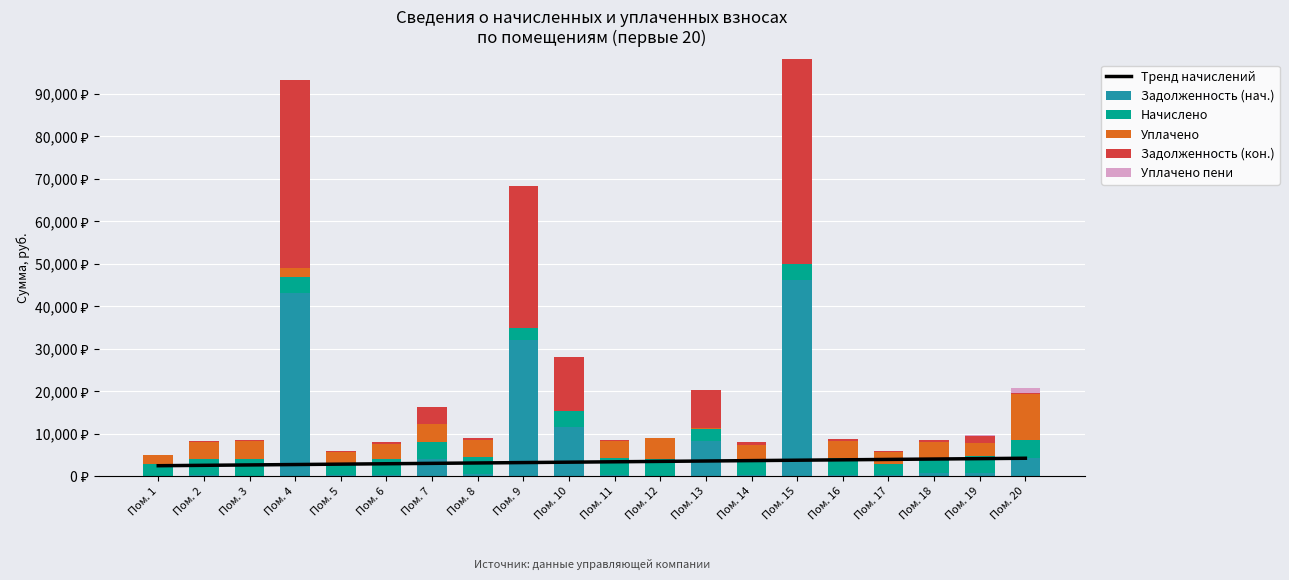

Reading left to right, transcribe all the data shown in this chart.

Тренд начислений: 2480.9	2573.4	2665.9	2758.4	2851.0	2943.5	3036.0	3128.5	3221.0	3313.6	3406.1	3498.6	3591.1	3683.6	3776.2	3868.7	3961.2	4053.7	4146.2	4238.8
Задолженность (нач.): 0.0	308.6	85.7	43045.8	231.9	309.7	3951.9	504.1	32111.6	11560.3	336.4	77.0	8281.8	311.3	46108.9	392.8	229.7	651.7	689.1	4398.8
Начислено: 2783.2	3708.0	3983.6	3965.9	2783.2	3716.9	4010.3	3983.6	2774.3	3708.0	4036.9	3965.9	2774.3	3716.9	3983.6	4001.4	2756.5	3708.0	4010.3	4019.2
Уплачено: 2197.3	3930.1	4333.1	2000.0	2758.8	3684.3	4300.0	3949.0	0.0	0.0	3934.6	4893.0	232.0	3374.5	0.0	3938.0	2732.3	3611.0	3188.4	10935.7
Задолженность (кон.): 0.0	308.6	85.7	44351.2	231.9	309.7	4036.8	504.1	33458.2	12770.2	336.4	0.0	8943.1	619.5	48042.5	391.2	229.7	651.9	1704.6	334.9
Уплачено пени: 0.0	1.9	0.0	0.0	0.0	0.0	0.0	0.0	0.0	0.0	5.0	24.6	0.0	8.4	0.0	0.0	0.0	0.0	157.3	1155.0